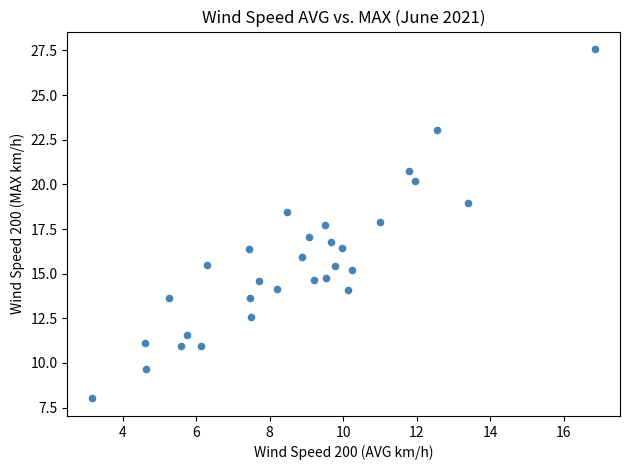

What is the range of Y values (max minus min)?

19.6